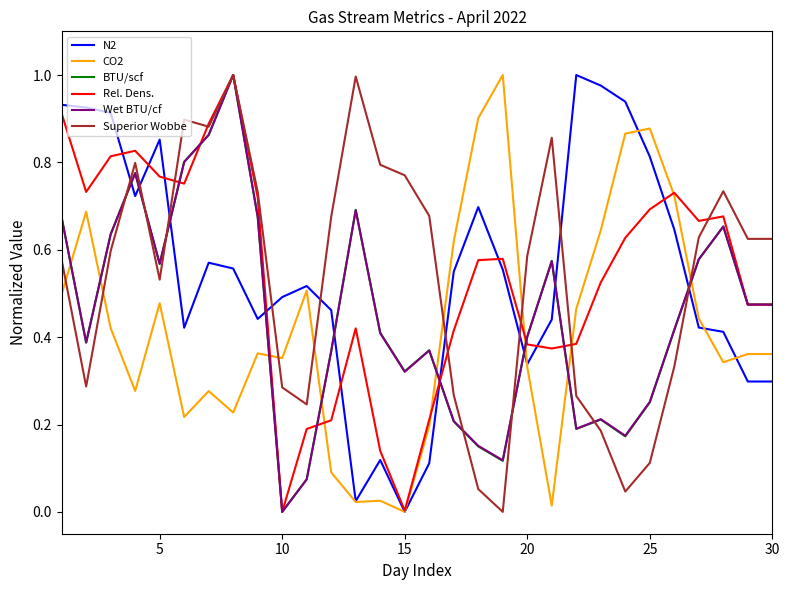

True or false: Rel. Dens. has more than 0 interior local peaks.

True